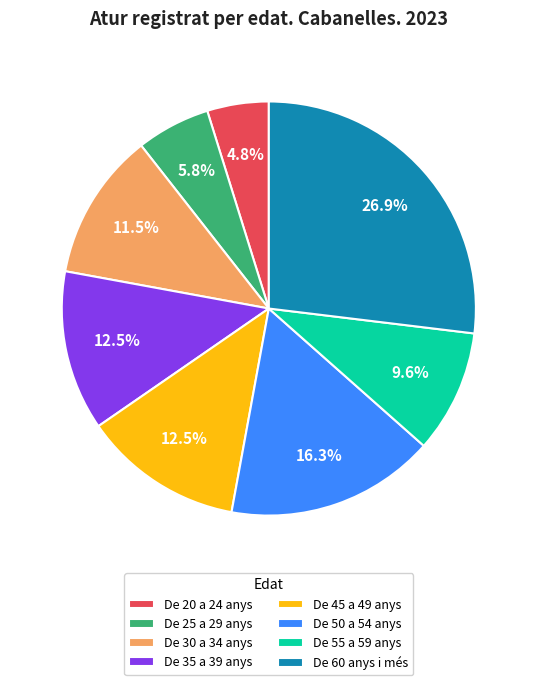

To the nearest percent, what portion does De 55 a 59 anys represent?

10%